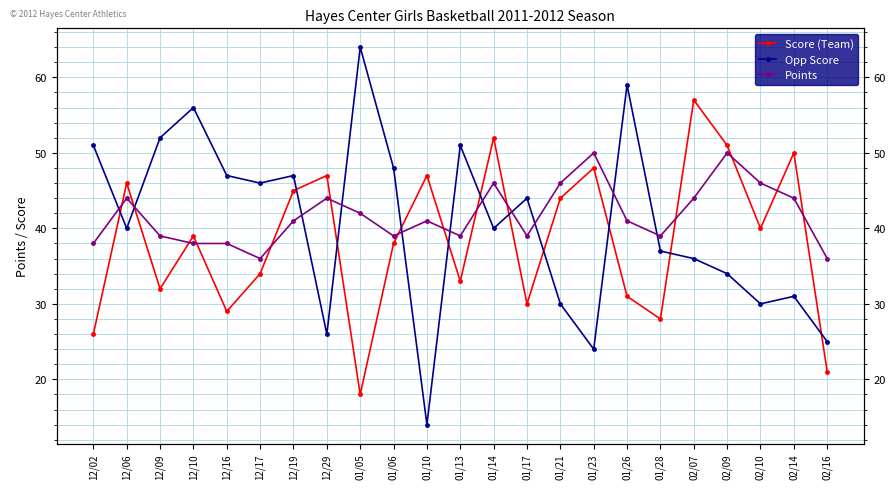

The Points series shows 44 at 02/07. True or false?

True